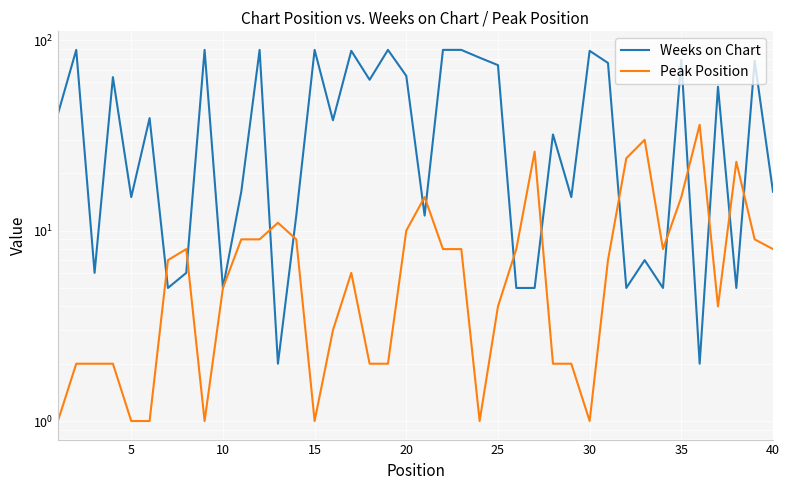

What is the highest value of the Weeks on Chart series?

89